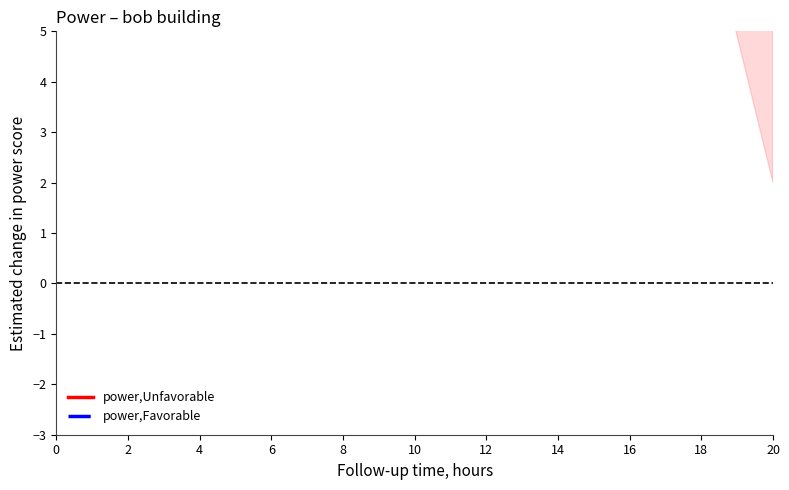

Rank the categories by power,Favorable value from highest to lowest.

0, 4, 8, 12, 16, 20